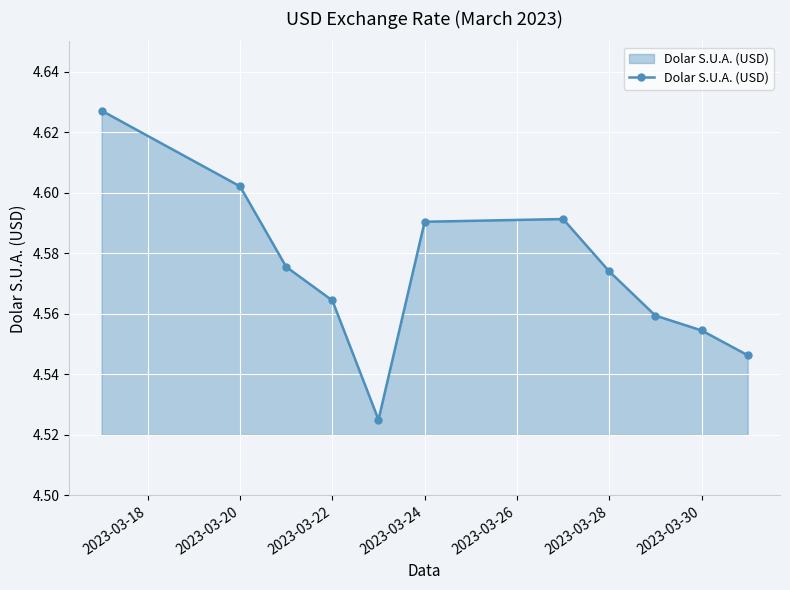

How many points are higher than both their immediate neighbors (excluding endpoints)?

1